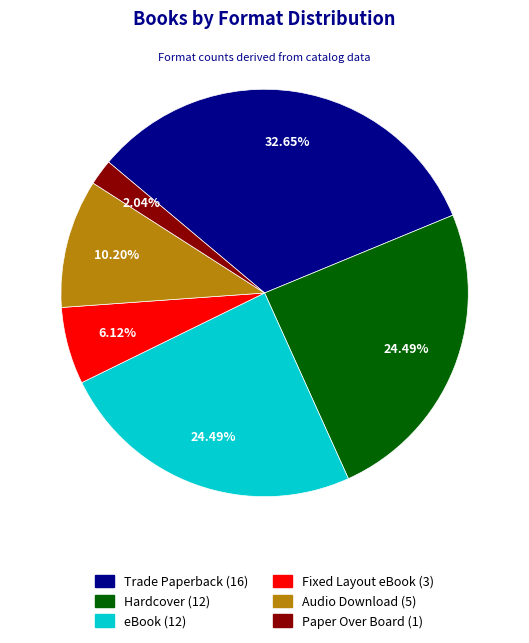

How many slices are in this pie chart?

6